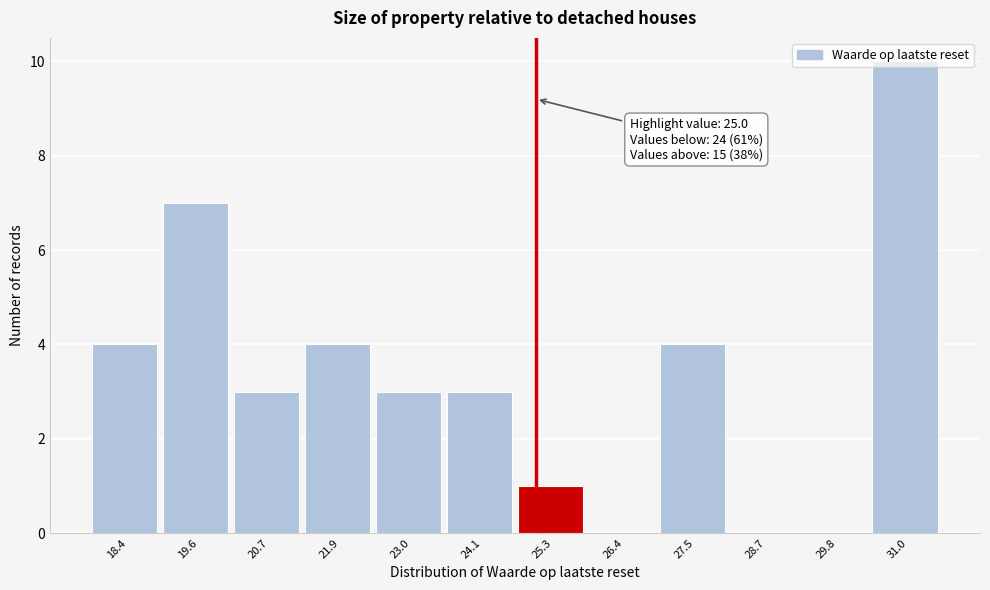

Which range on the x-axis has the tallest bar?

30.4 to 31.6